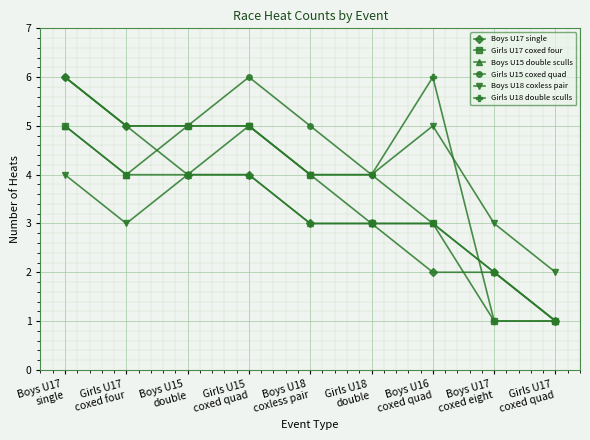

Reading left to right, what are all the values shown in this chart?

Boys U17 single: 6	5	4	4	3	3	2	2	1
Girls U17 coxed four: 5	4	5	5	4	3	3	1	1
Boys U15 double sculls: 5	4	4	4	3	3	3	2	1
Girls U15 coxed quad: 6	5	5	6	5	4	3	2	1
Boys U18 coxless pair: 4	3	4	5	4	4	5	3	2
Girls U18 double sculls: 6	5	5	5	4	4	6	1	1